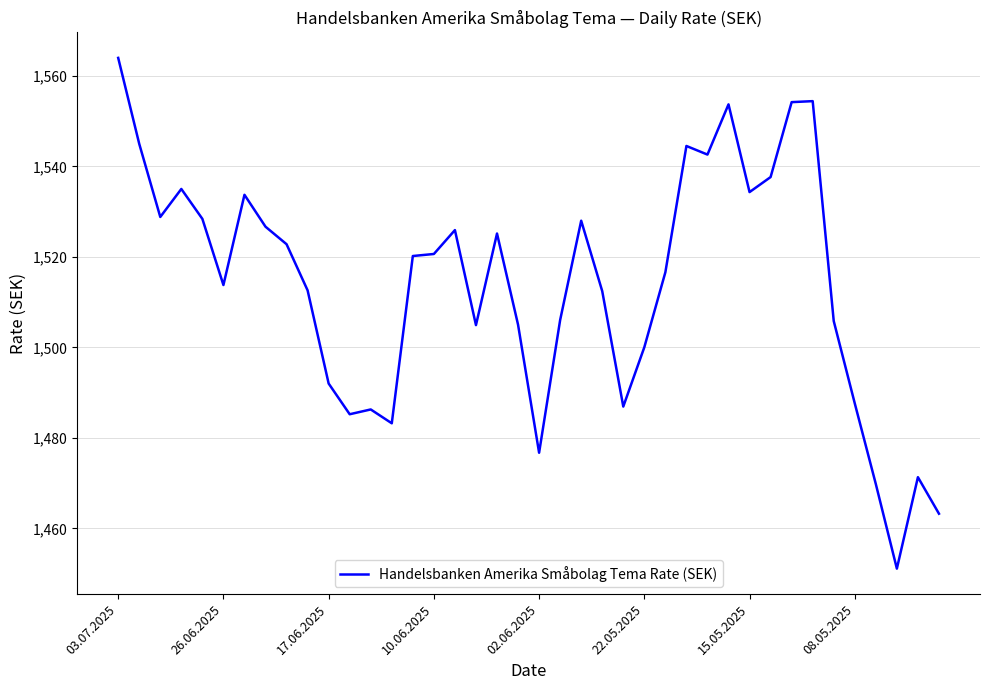

What is the difference between the maximum and minimum values?

112.9